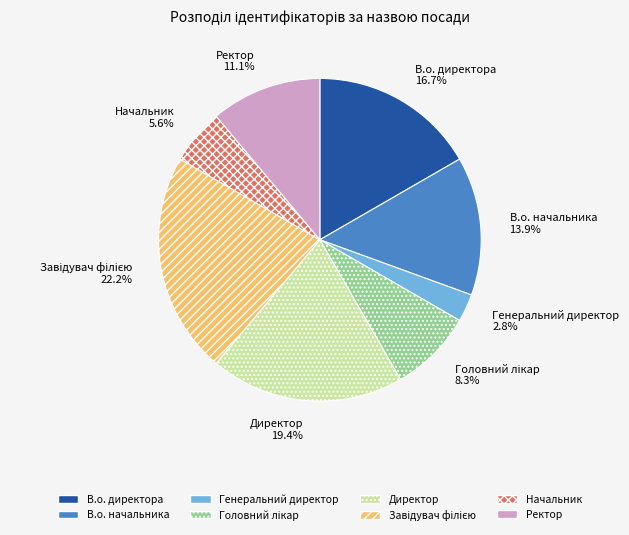

What is the ratio of the value at В.о. начальника to the value at Генеральний директор?

5.0